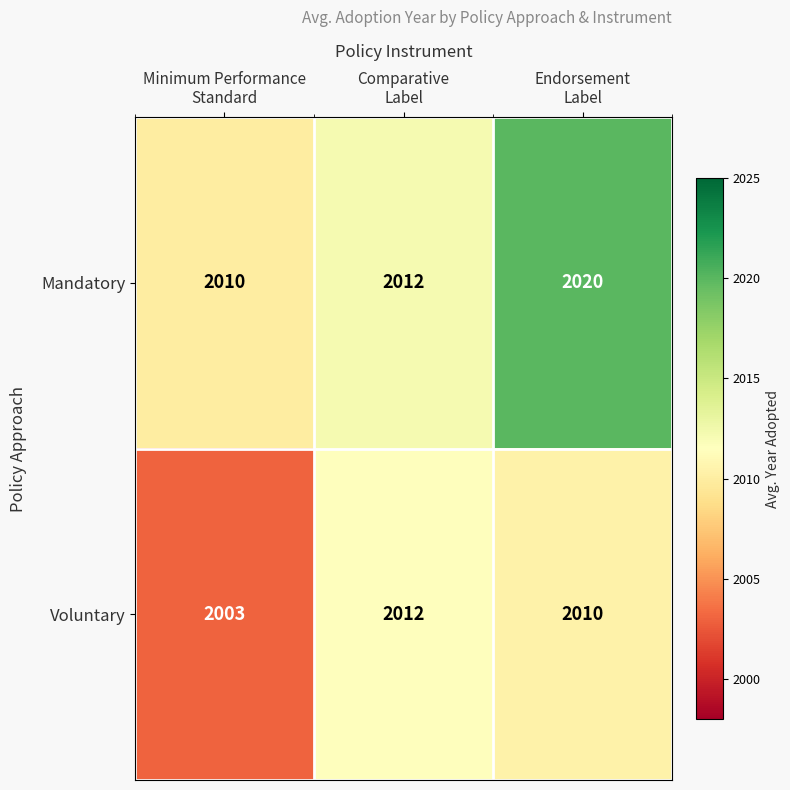

Which series has the largest total across all categories?

Mandatory